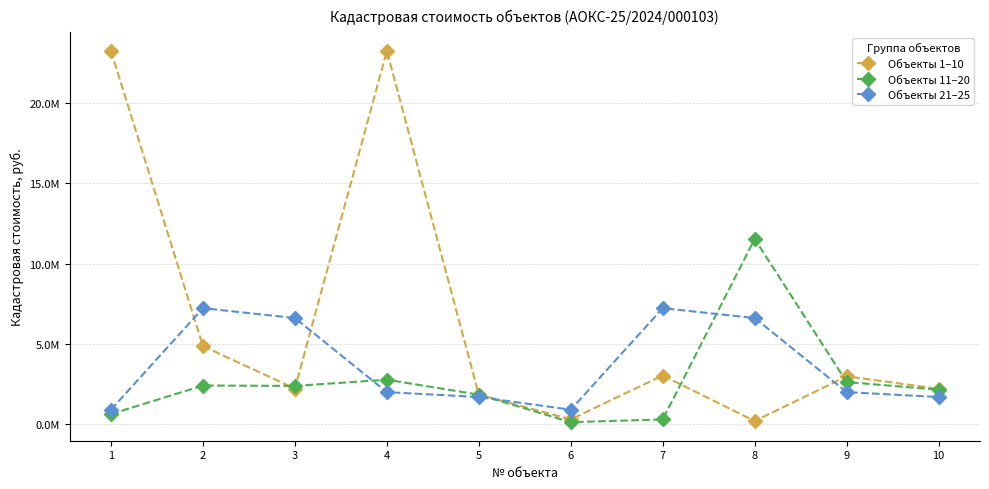

Is this an area chart (filled region under the line)?

No